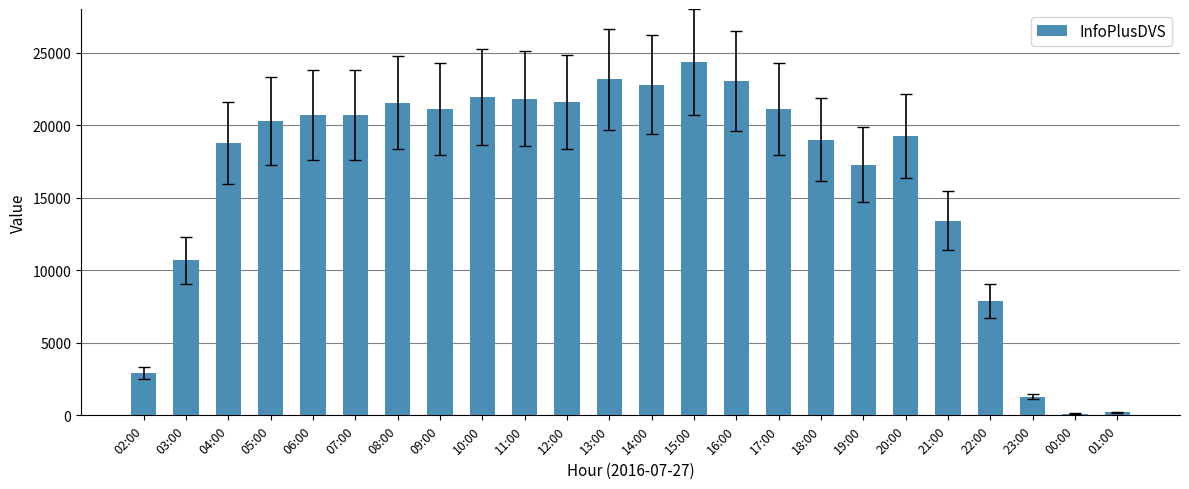

How many series are shown in this chart?

1